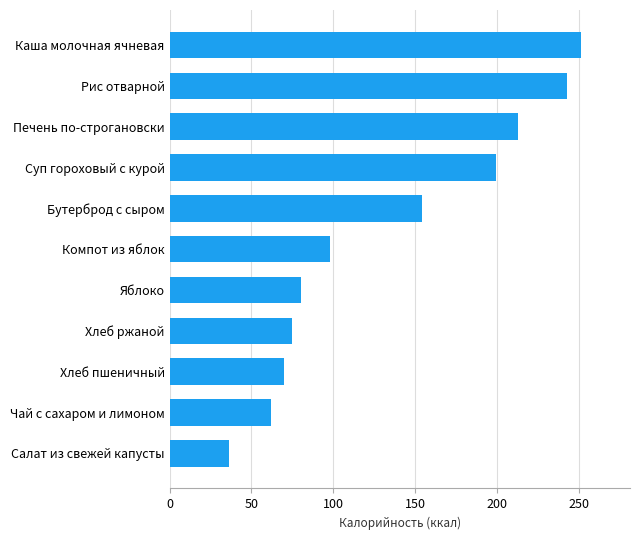

Reading bottom to top, what are all the values shown in this chart?

36.0	62.0	70.1	75.0	80.0	98.0	154.0	199.0	213.0	242.7	251.0